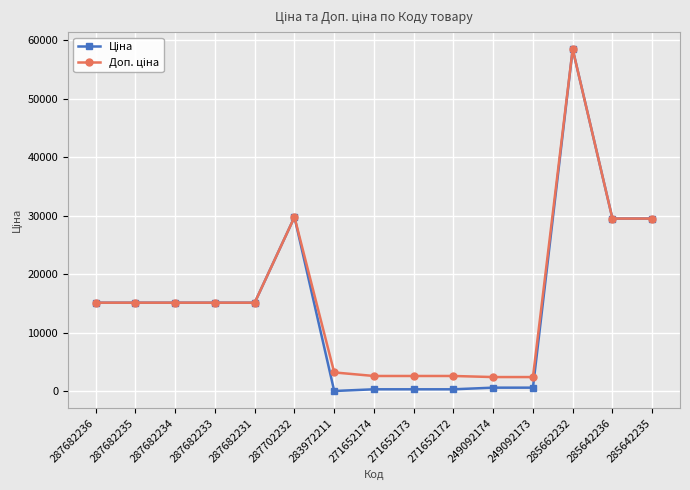

What is the total value across all series at 283972211?

3237.1